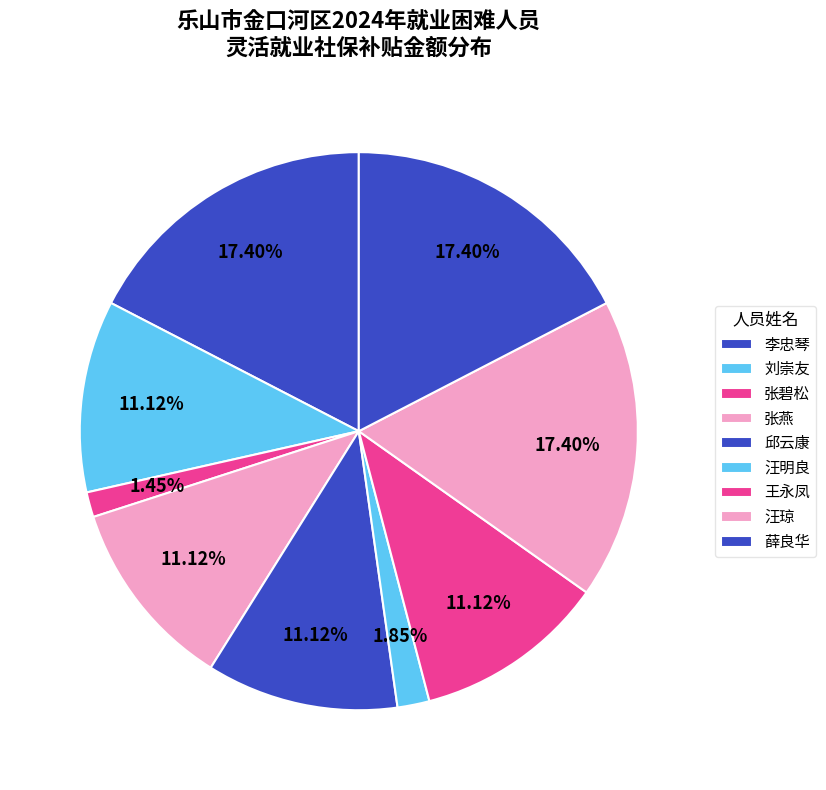

To the nearest percent, what percentage of the pie is 张碧松?

1%